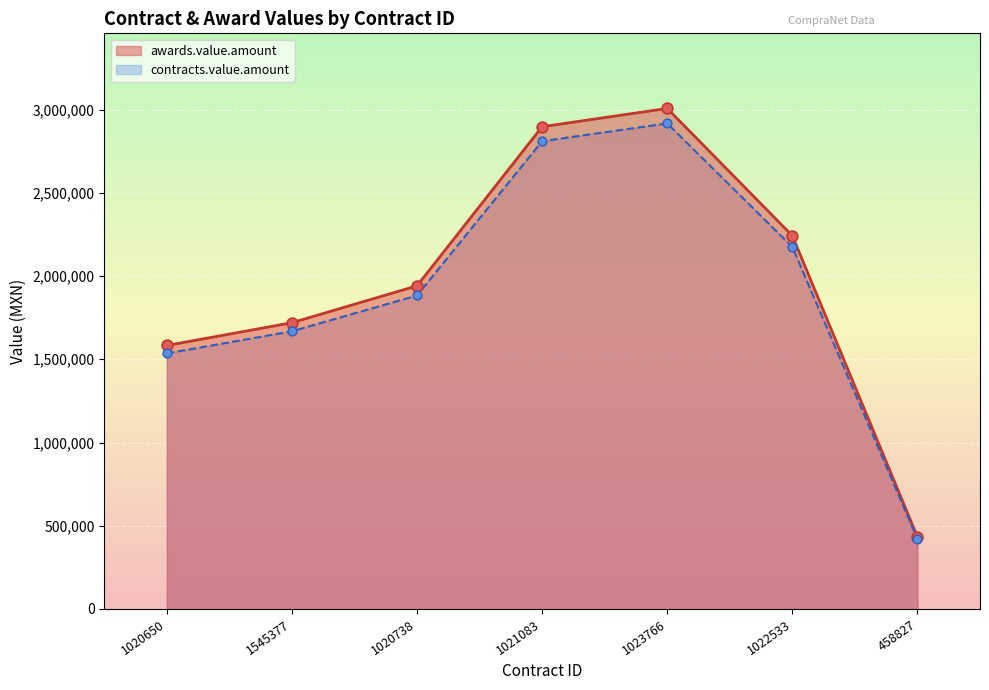

Which series reaches the maximum Y coordinate?

awards.value.amount